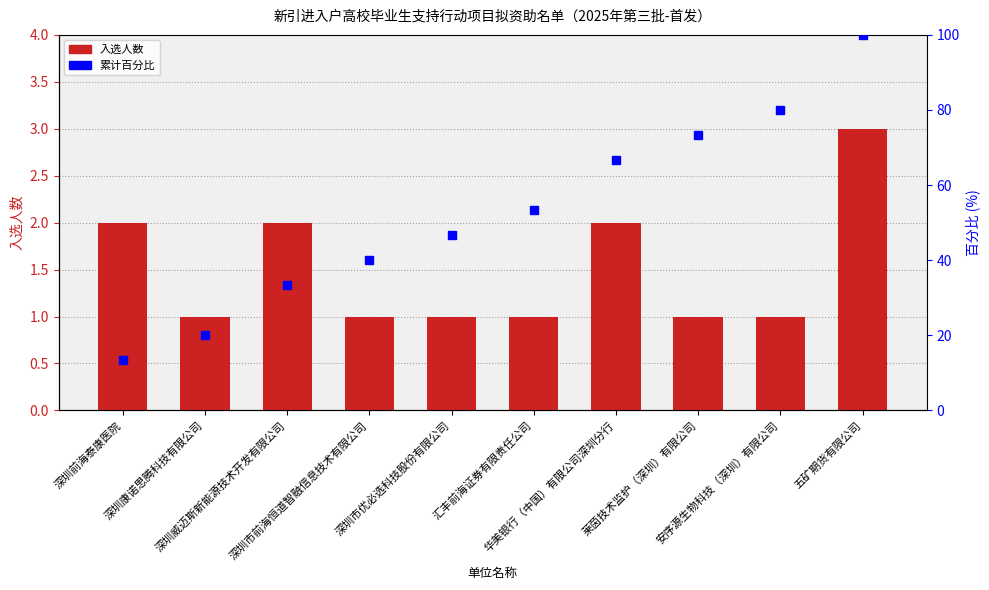

What is the smallest value displayed?

1